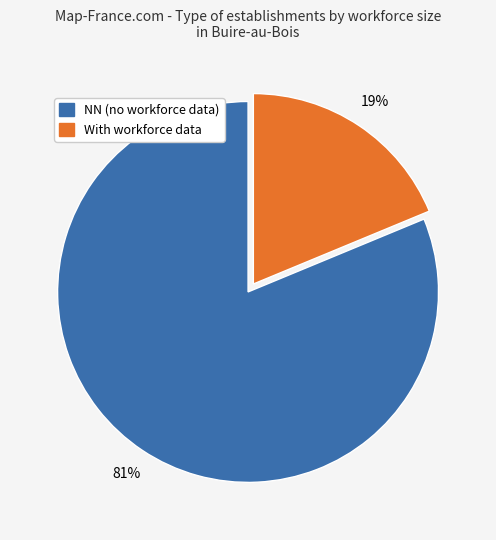

Does any single category account for the majority?

Yes